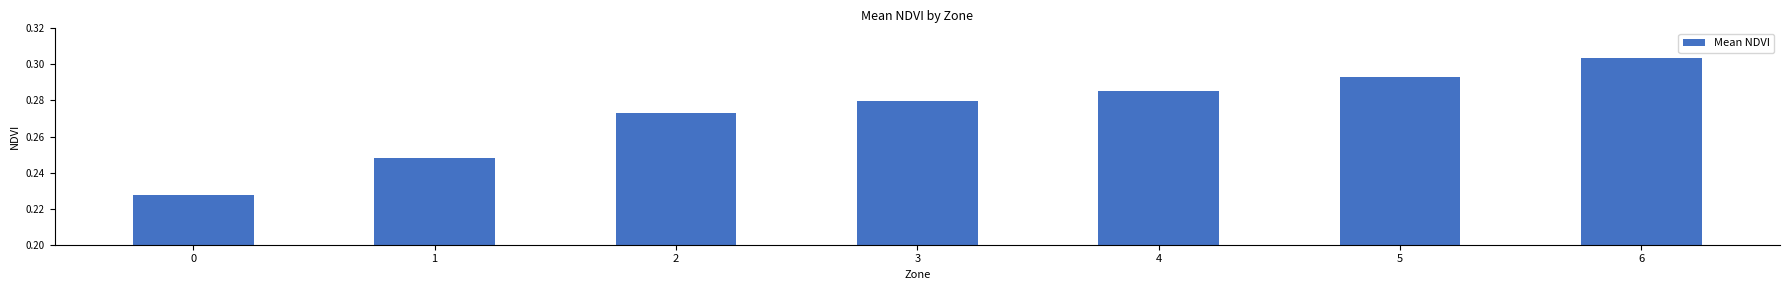

Rank the categories by value from lowest to highest.

0, 1, 2, 3, 4, 5, 6